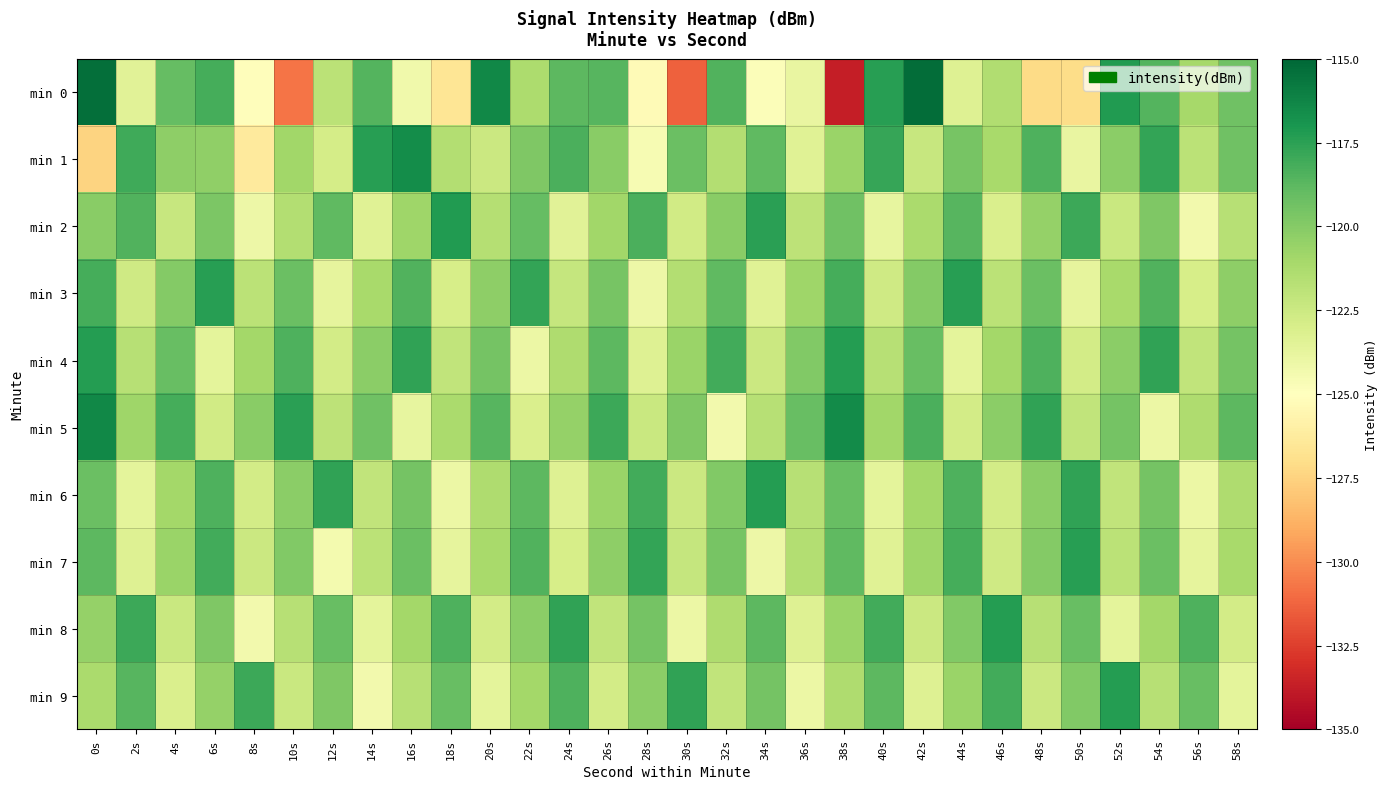

Which has a higher value, 36s or 48s?

36s